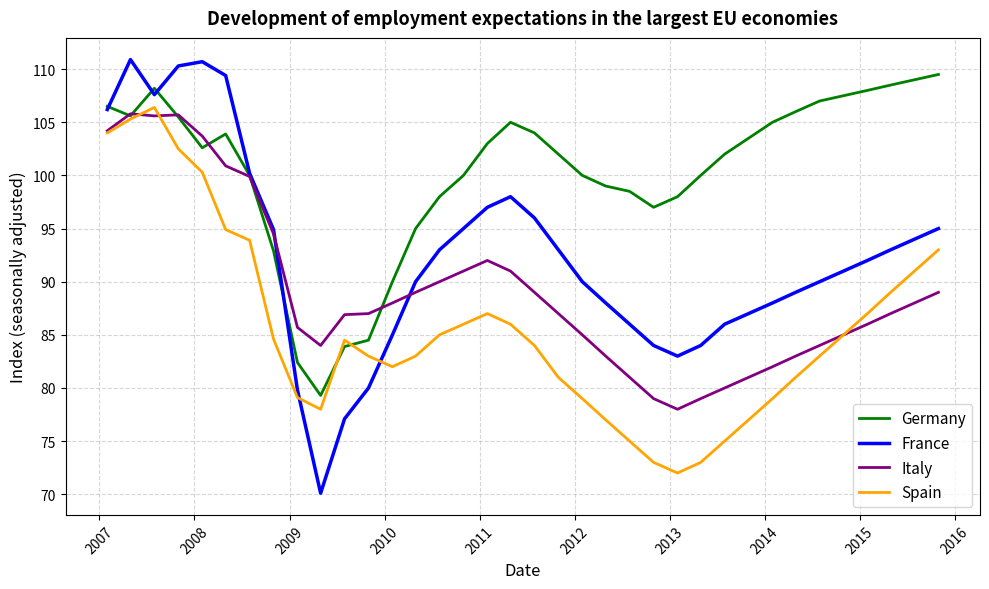

What is the average value of the Germany series?

100.3